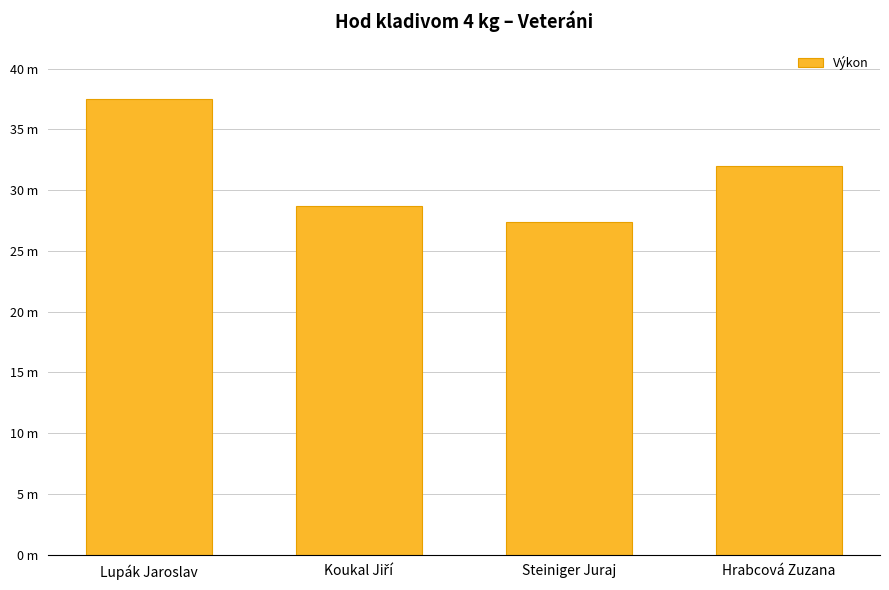

What value does the data have at Hrabcová Zuzana?

31.9